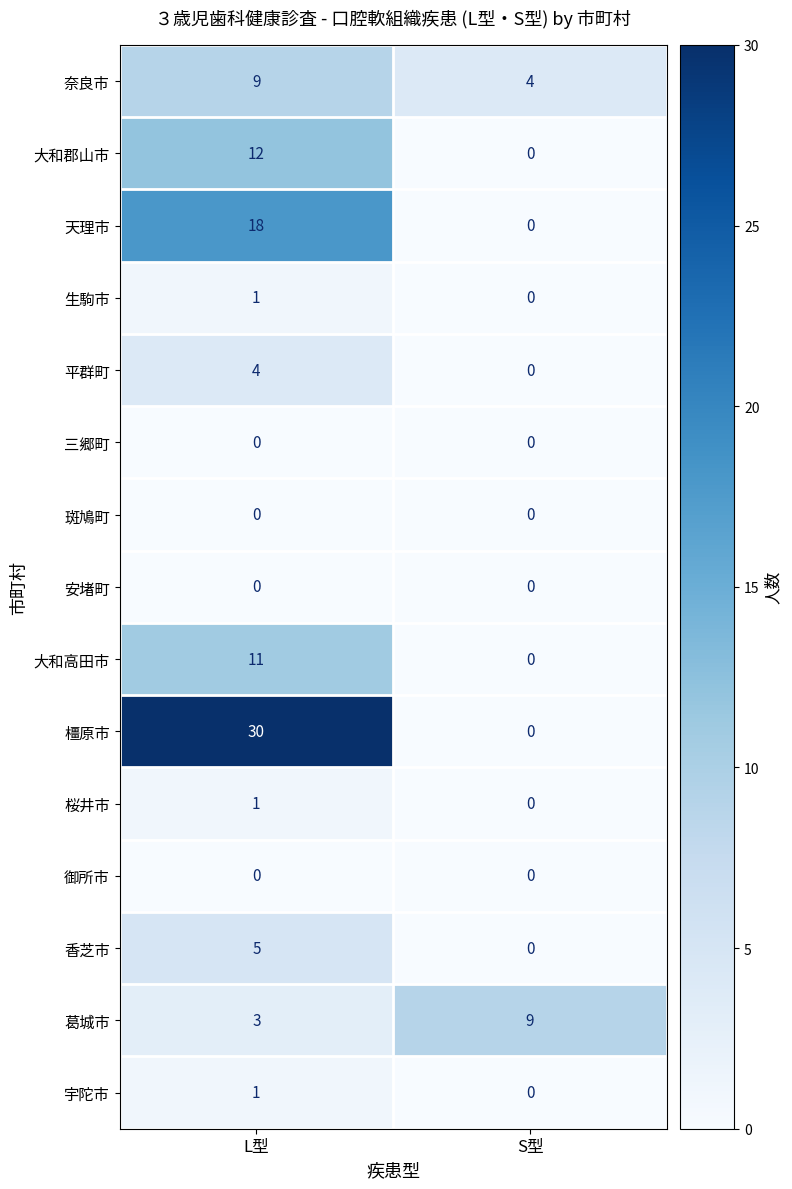

At which label is 生駒市 closest to 0?

S型